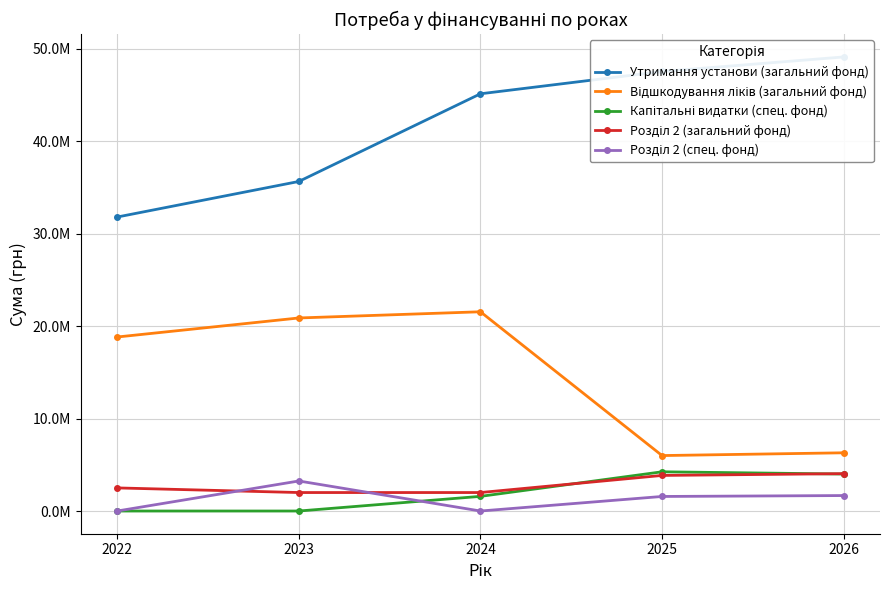

True or false: Утримання установи (загальний фонд) and Капітальні видатки (спец. фонд) cross at least once.

False